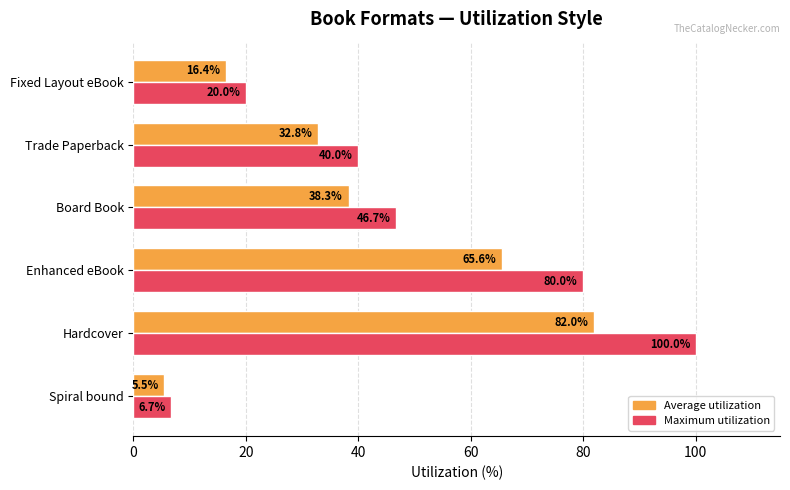

How many data points in Maximum utilization are above 46?

3